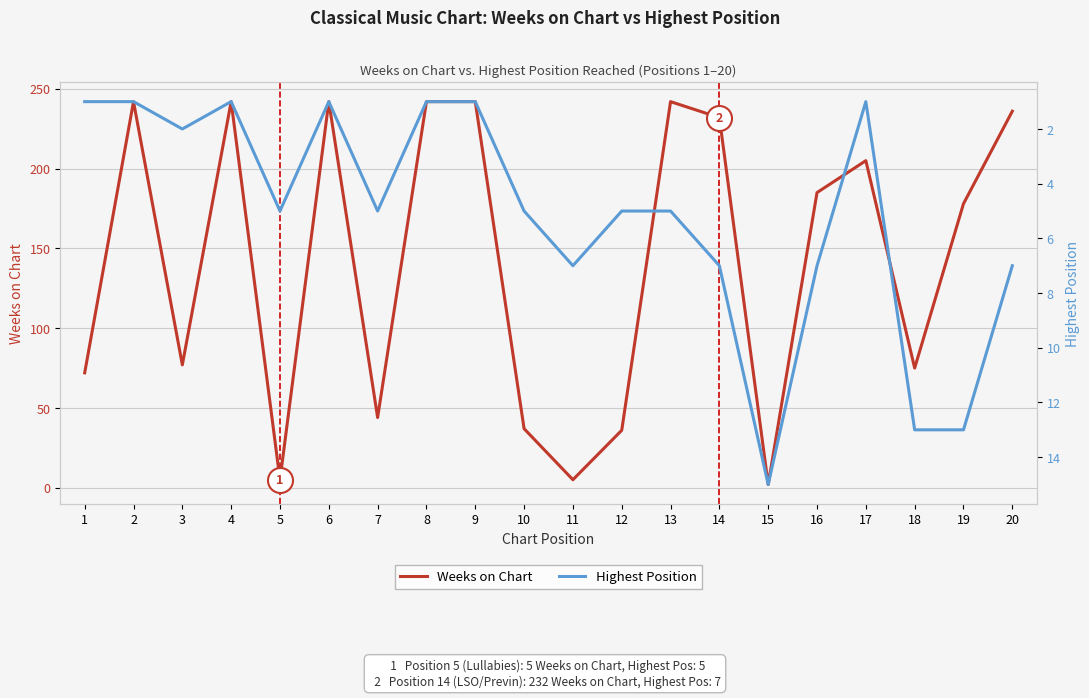

What is the difference between the highest and lowest values at 1?

71